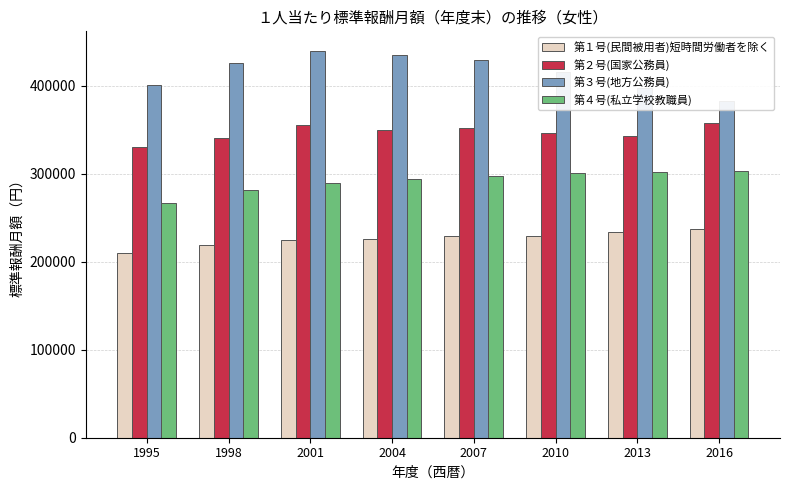

List the labels in order of 第４号(私立学校教職員) value, smallest first.

1995, 1998, 2001, 2004, 2007, 2010, 2013, 2016